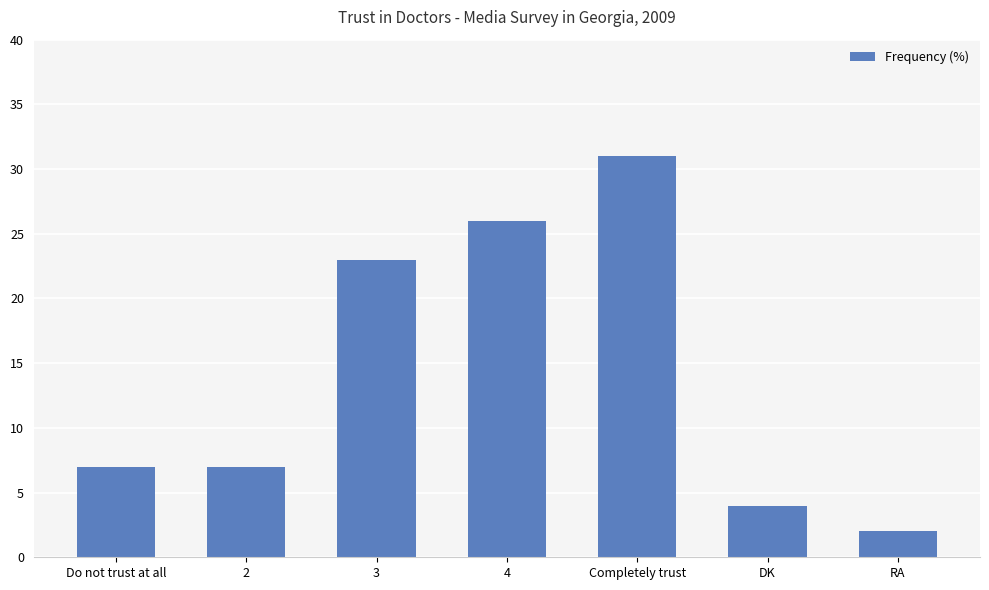

True or false: the data shows 4 at 2.

False